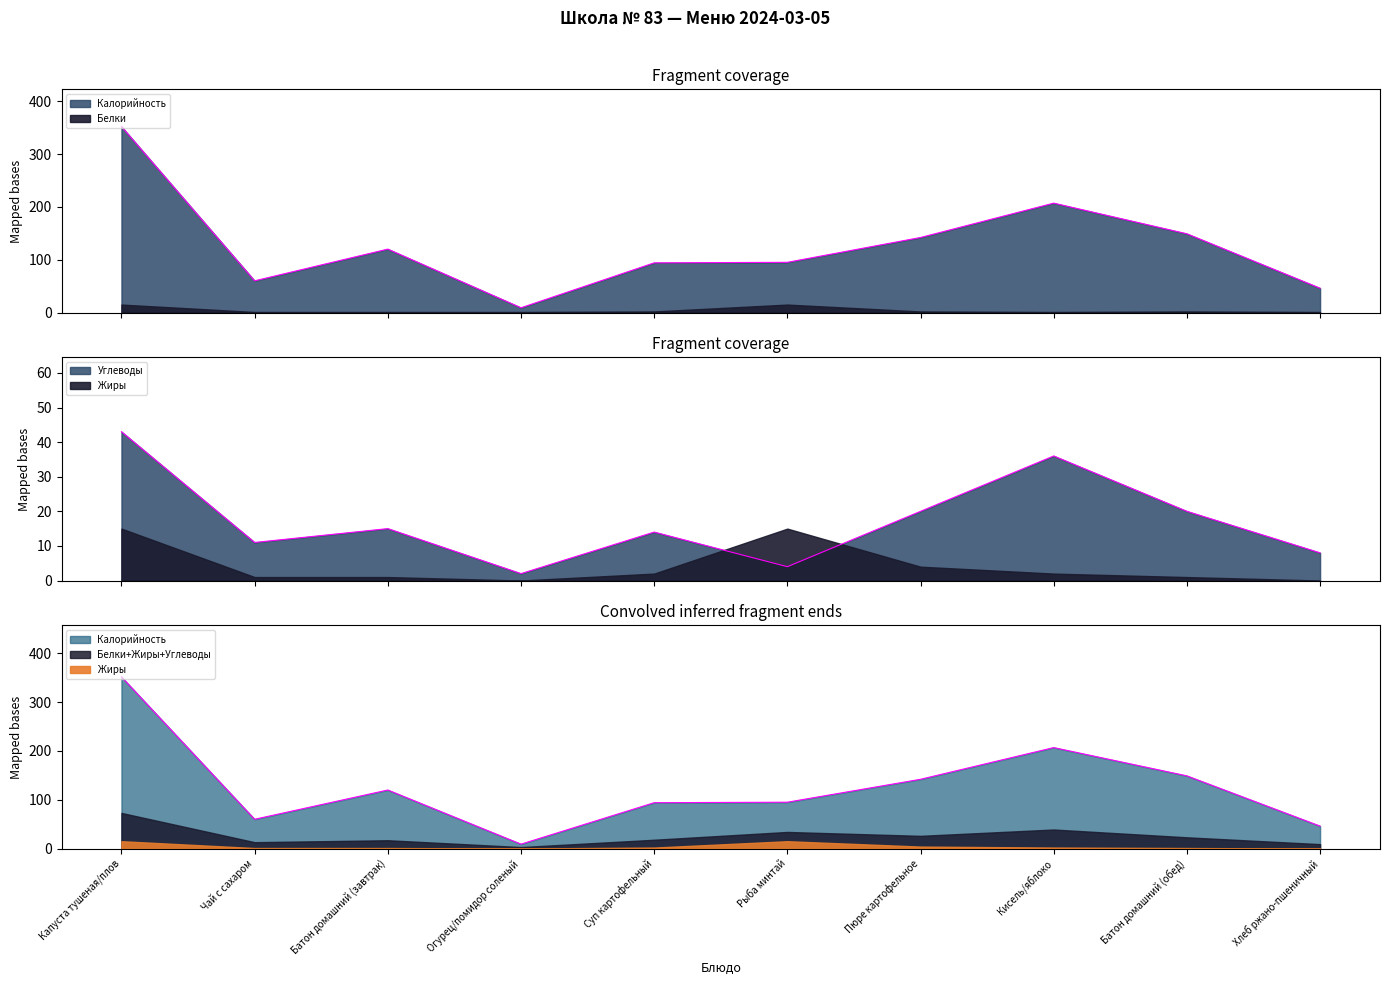

What position from the right is Пюре картофельное?

4